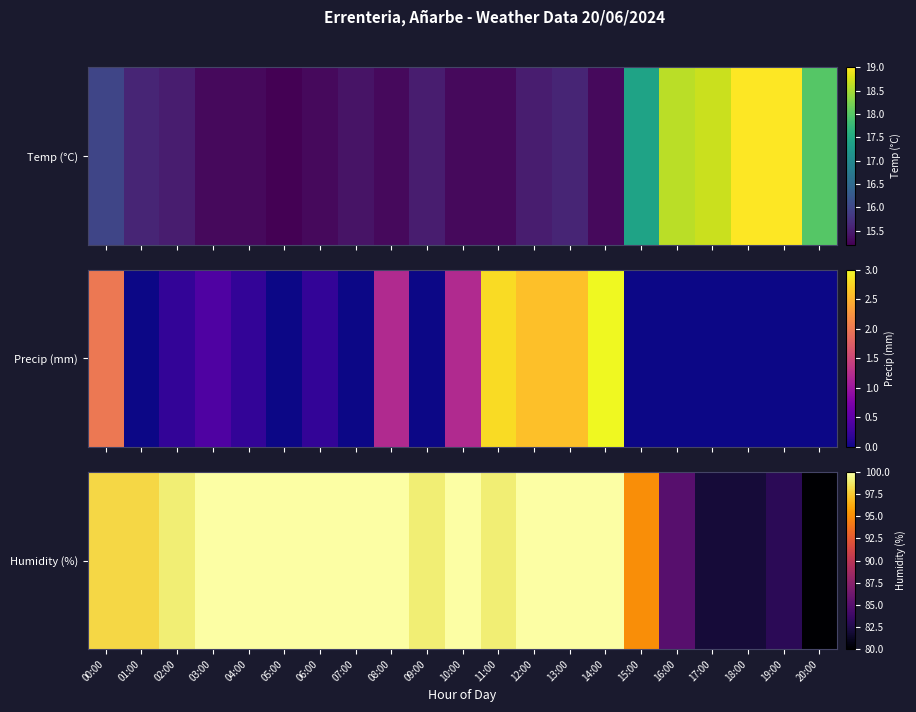

List the labels in order of value, smallest first.

20:00, 17:00, 18:00, 19:00, 16:00, 15:00, 00:00, 01:00, 02:00, 09:00, 11:00, 03:00, 04:00, 05:00, 06:00, 07:00, 08:00, 10:00, 12:00, 13:00, 14:00